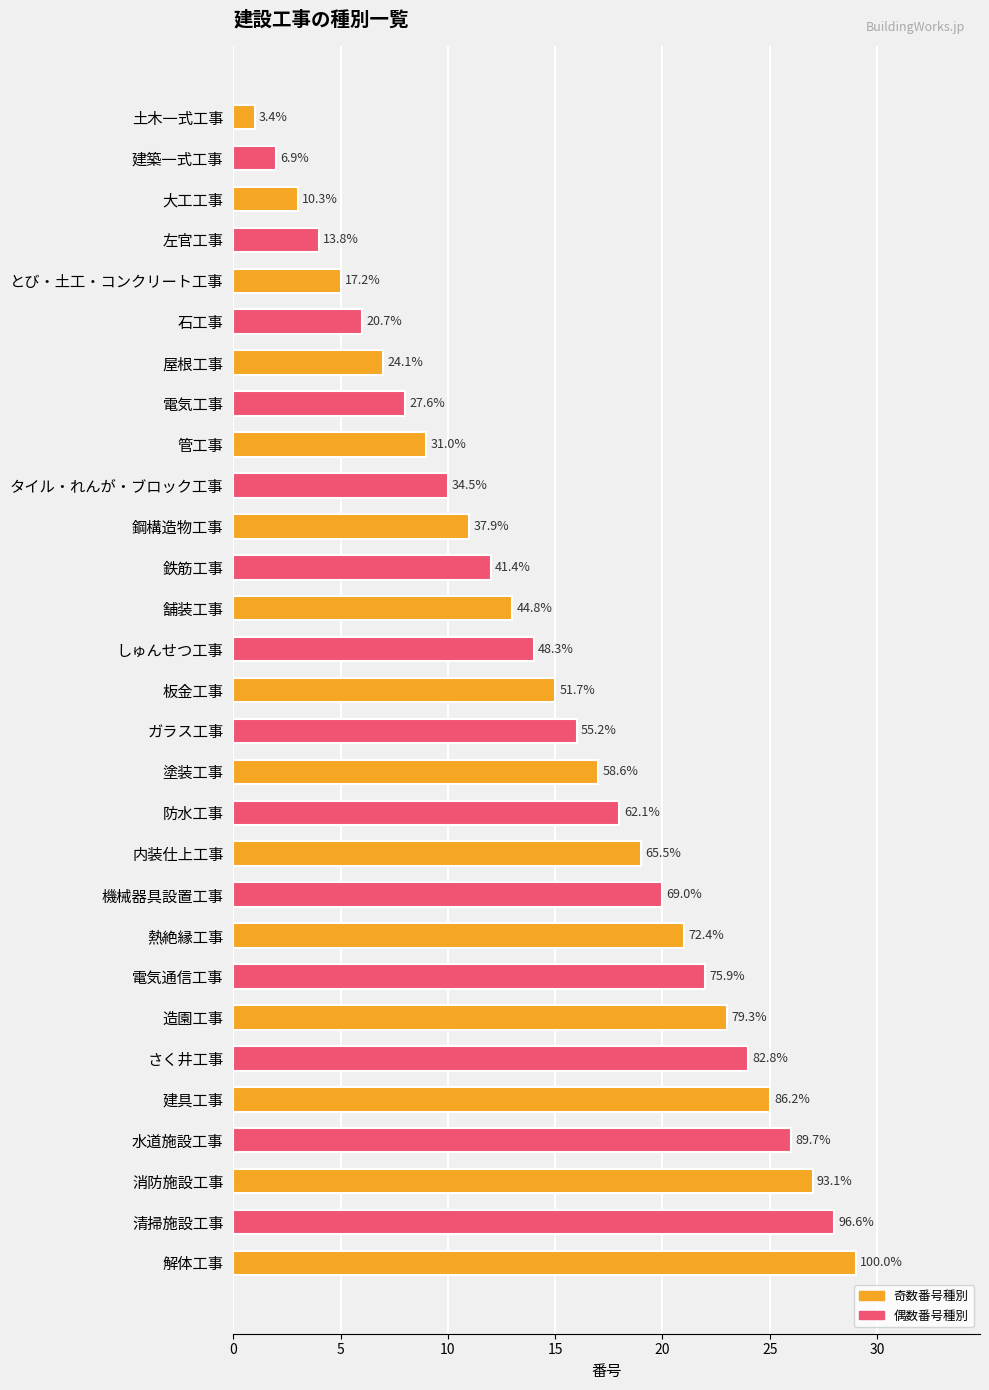

What is the smallest value displayed?

1